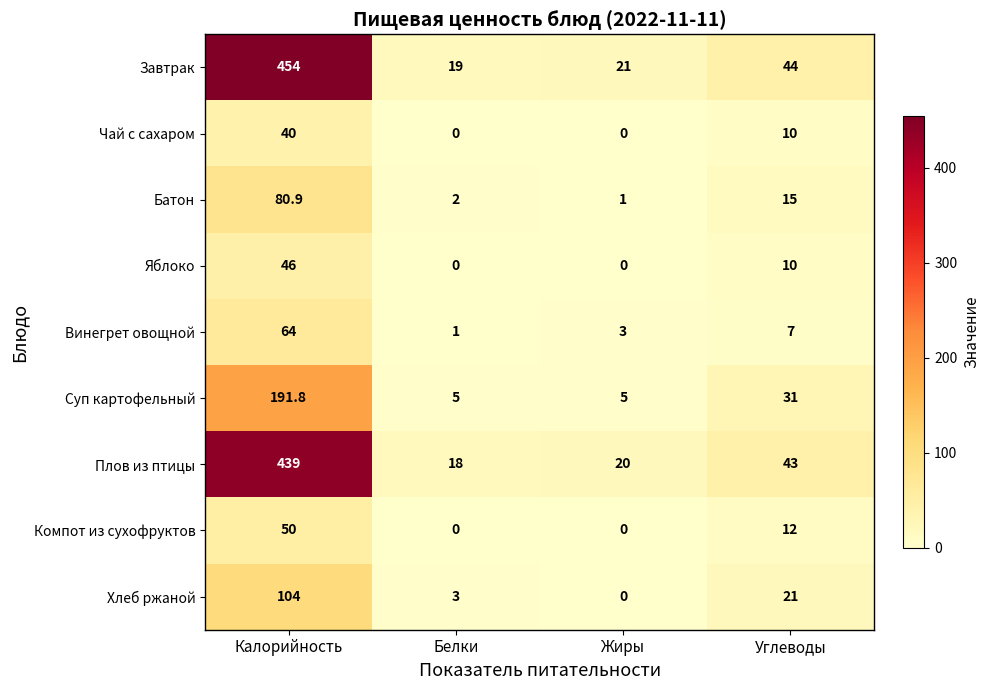

Where does the Чай с сахаром series first go above 10?

Калорийность